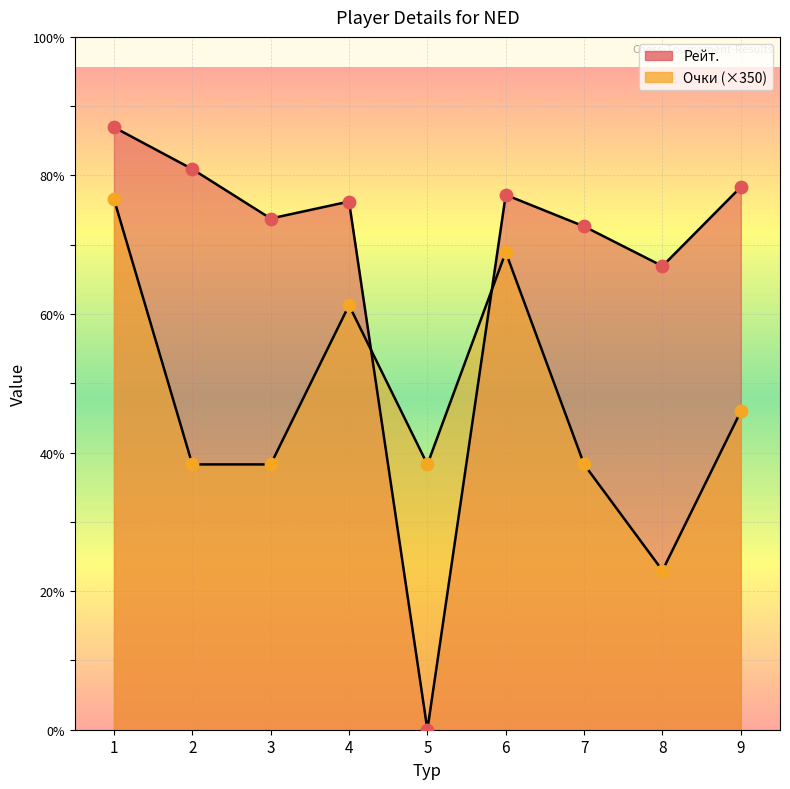

Which series contains the highest Y value?

Рейт.